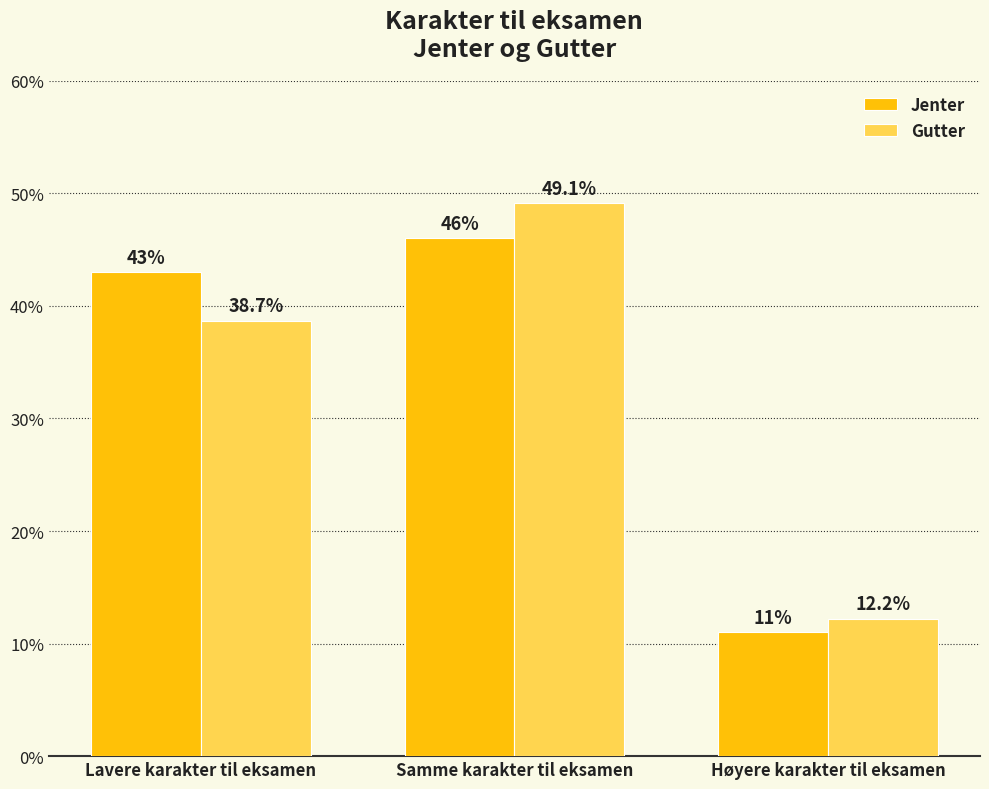

What is the minimum value for Gutter?

12.2